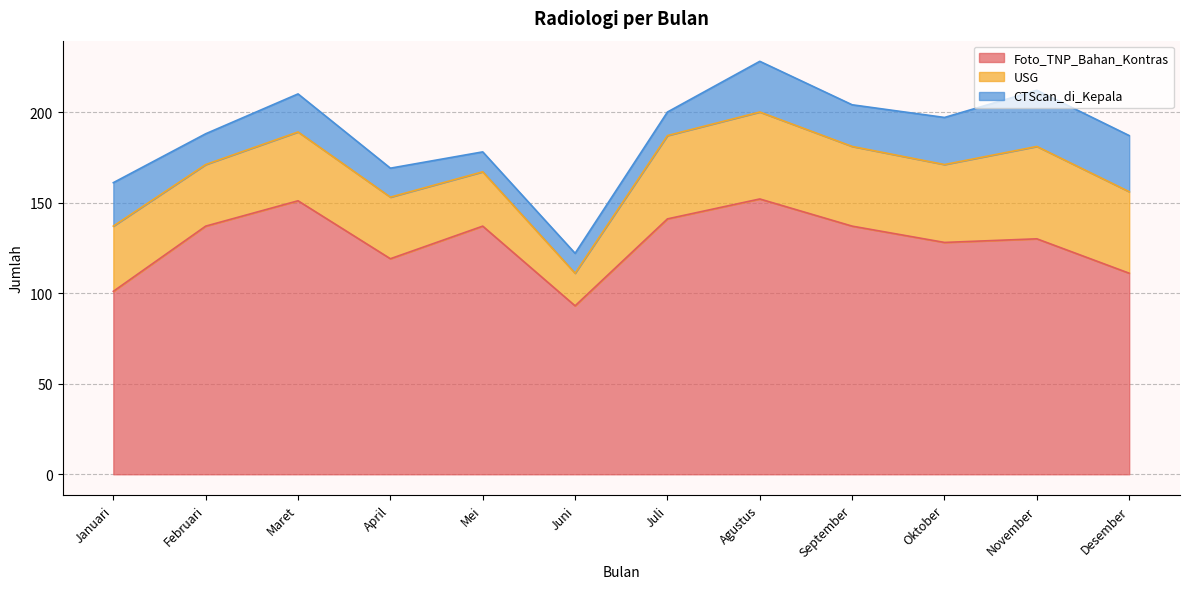

Where is the first local minimum for USG?

Februari